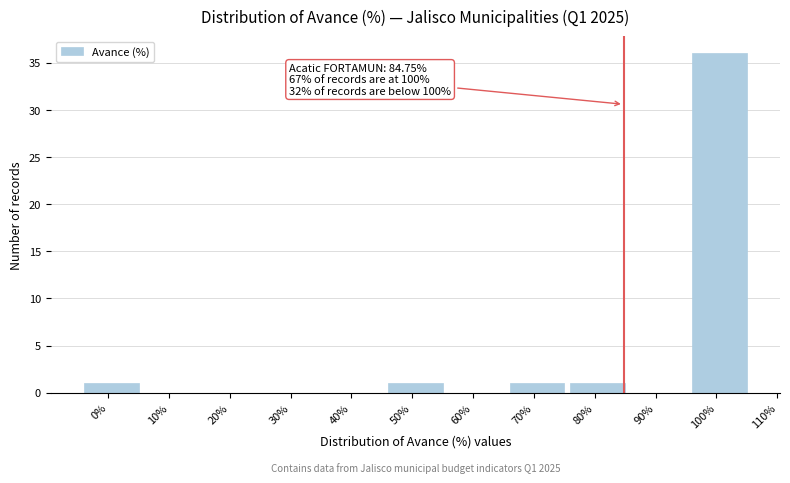

Reading left to right, list all the values displayed in this chart.

0%=1	10%=0	20%=0	30%=0	40%=0	50%=1	60%=0	70%=1	80%=1	90%=0	100%=36